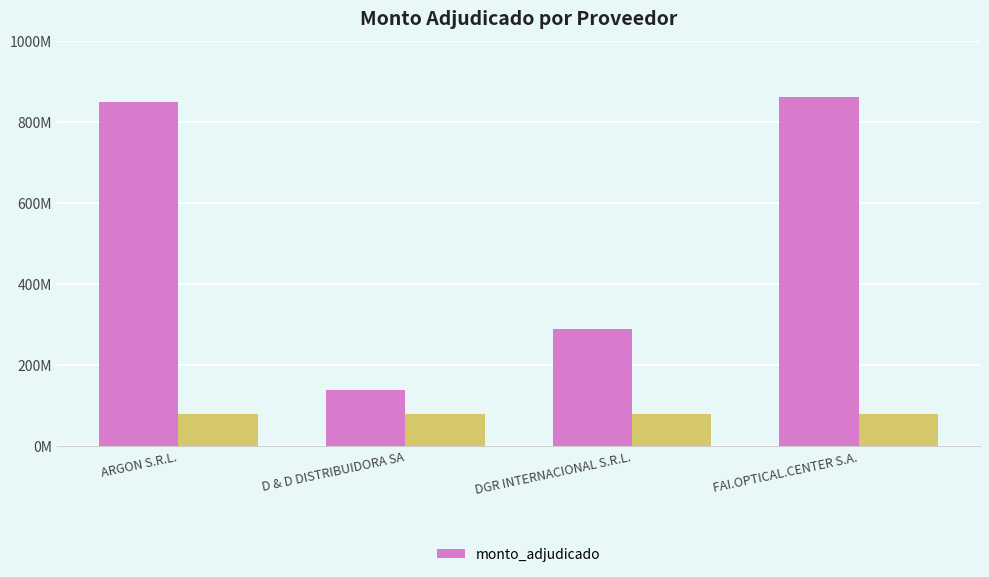

What is the minimum value shown in the chart?

139200000